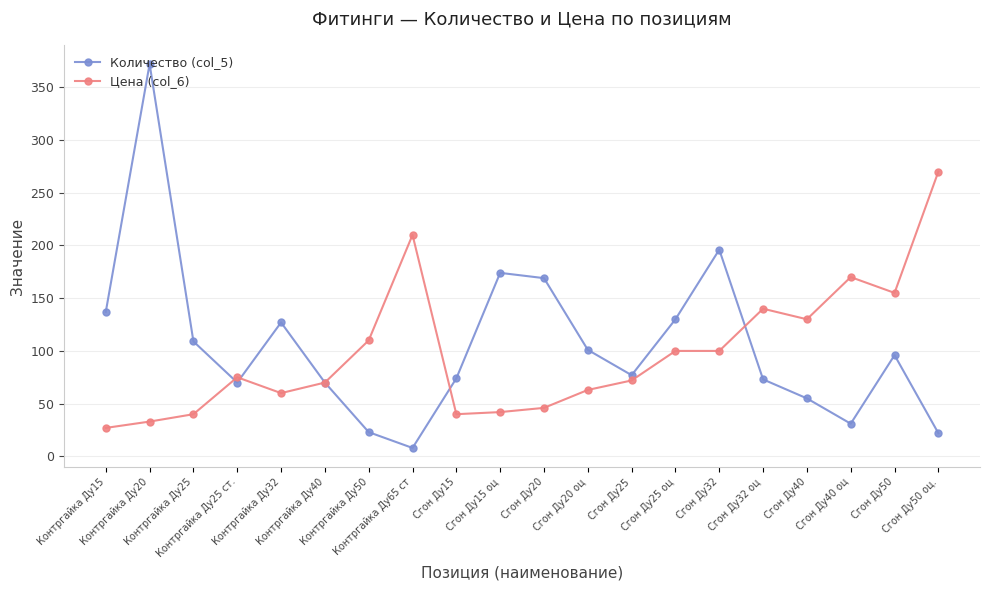

How many data points in Цена (col_6) are less than 75?

10